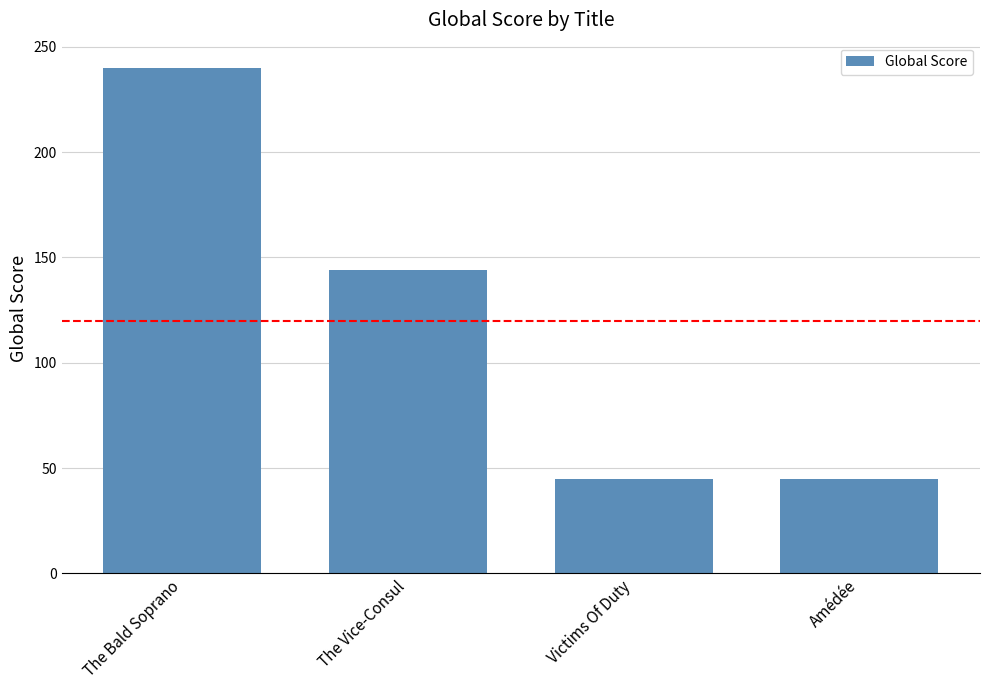

True or false: the data shows 240 at The Bald Soprano.

True